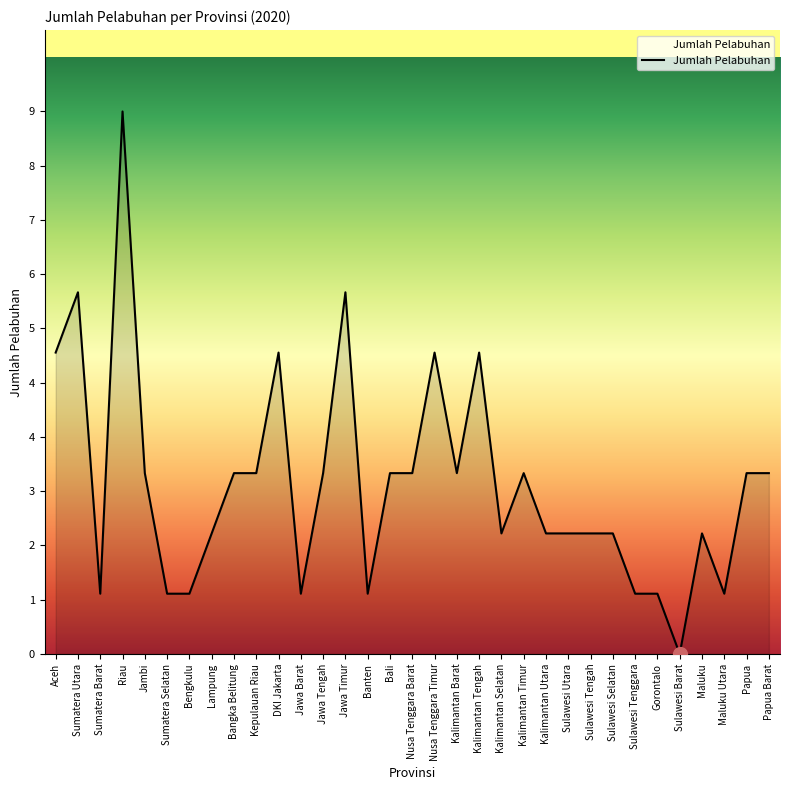

Rank the categories by value from highest to lowest.

Riau, Sumatera Utara, Jawa Timur, Aceh, DKI Jakarta, Nusa Tenggara Timur, Kalimantan Tengah, Jambi, Bangka Belitung, Kepulauan Riau, Jawa Tengah, Bali, Nusa Tenggara Barat, Kalimantan Barat, Kalimantan Timur, Papua, Papua Barat, Lampung, Kalimantan Selatan, Kalimantan Utara, Sulawesi Utara, Sulawesi Tengah, Sulawesi Selatan, Maluku, Sumatera Barat, Sumatera Selatan, Bengkulu, Jawa Barat, Banten, Sulawesi Tenggara, Gorontalo, Maluku Utara, Sulawesi Barat